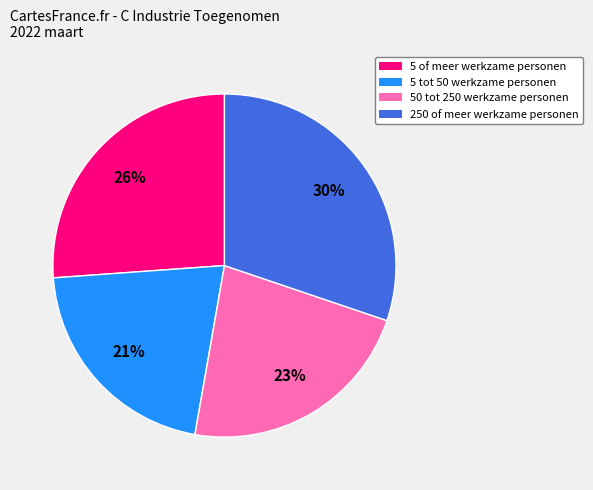

To the nearest percent, what portion does 5 of meer werkzame personen represent?

26%